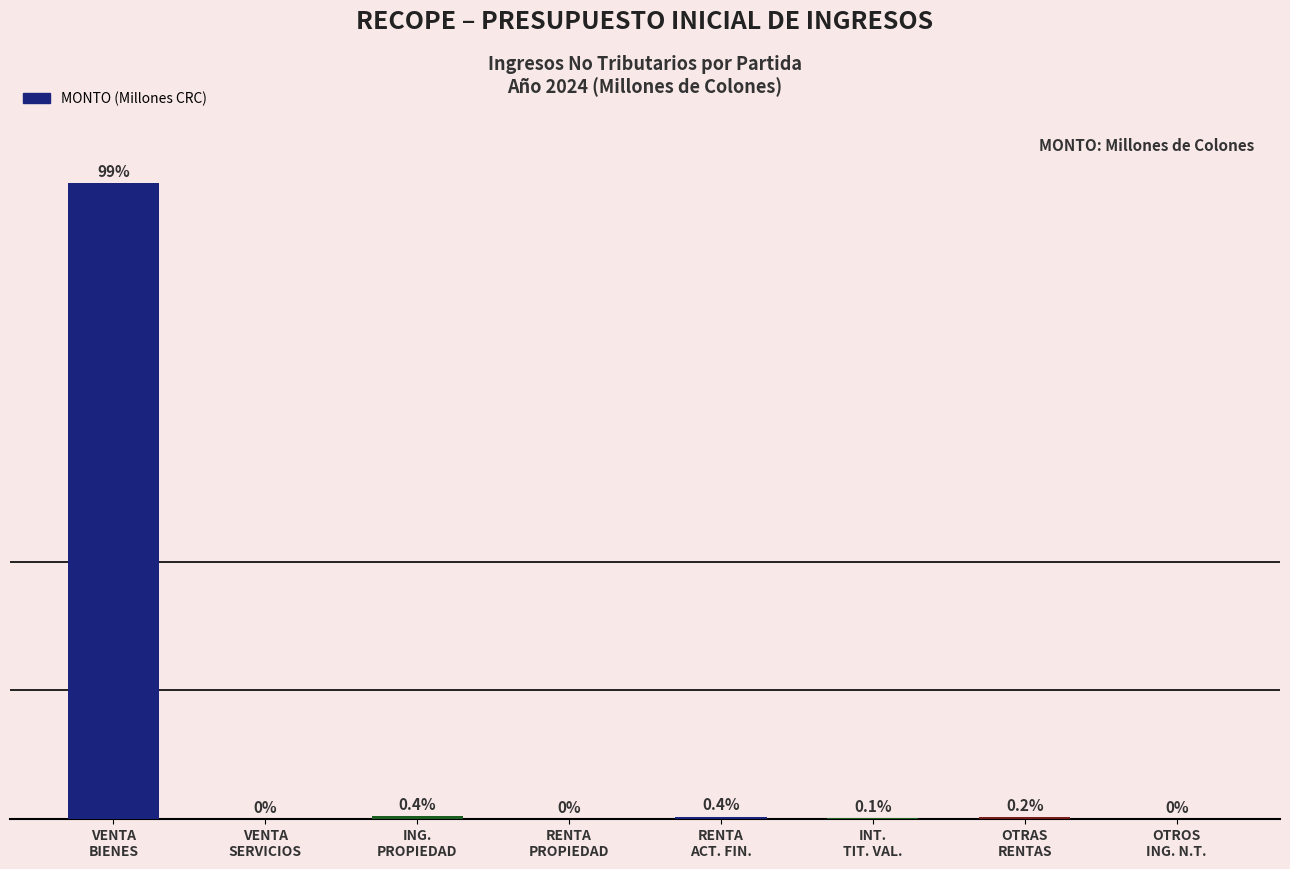

What is the label of the 3rd bar from the left?

ING.
PROPIEDAD